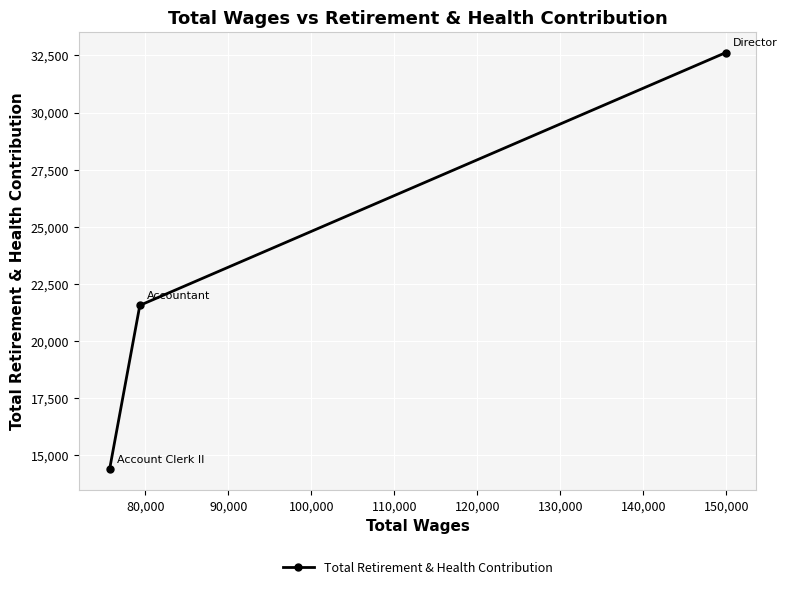

What is the difference between the maximum and minimum values?

18242